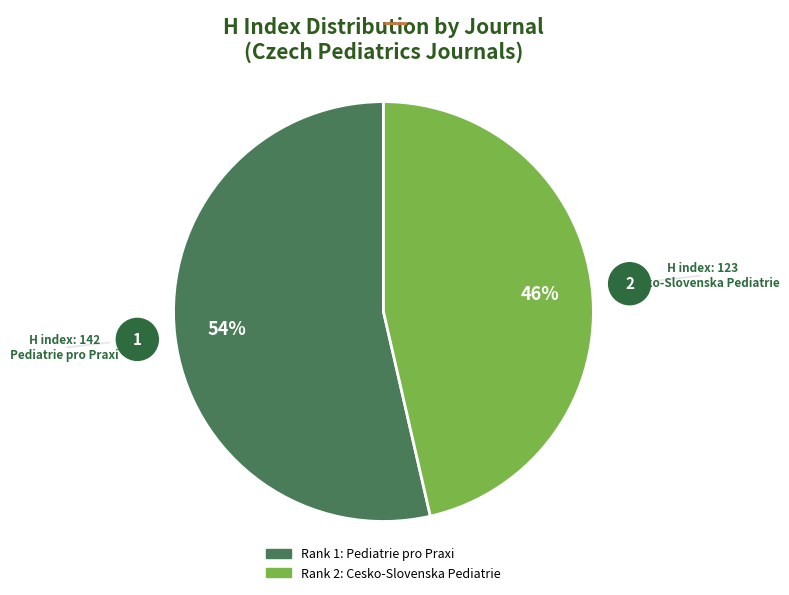

Count the number of slices in the pie.

2